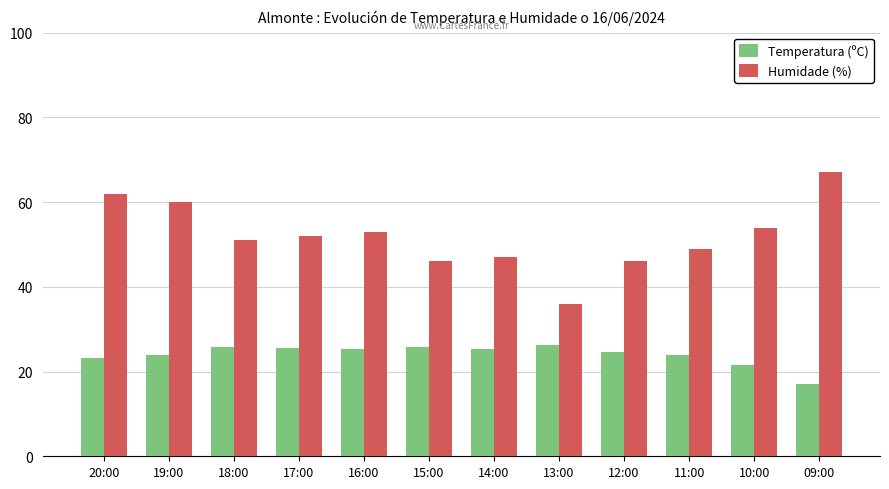

Is the value of Temperatura (ºC) at 19:00 greater than the value of Humidade (%) at 17:00?

No